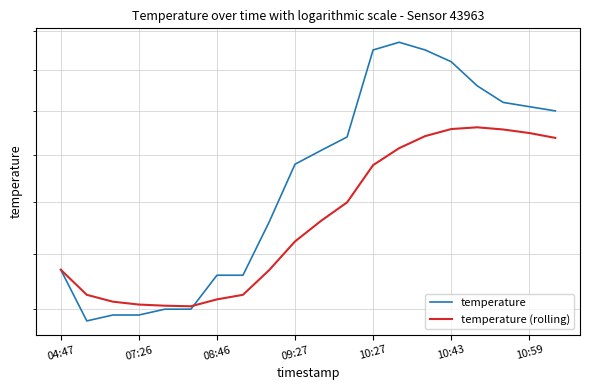

True or false: temperature and temperature (rolling) intersect in this chart.

True